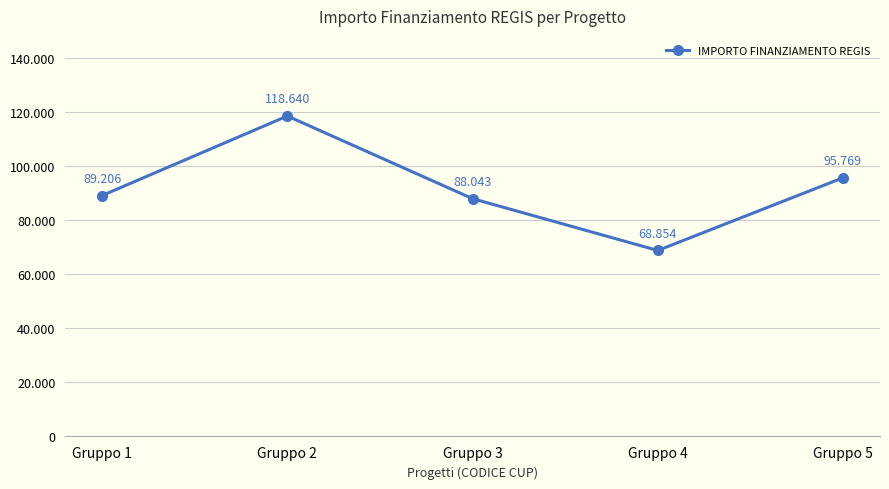

What value does the data have at Gruppo 2?

118639.7